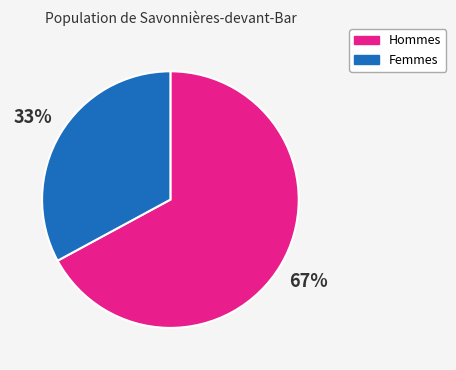

Count the number of slices in the pie.

2